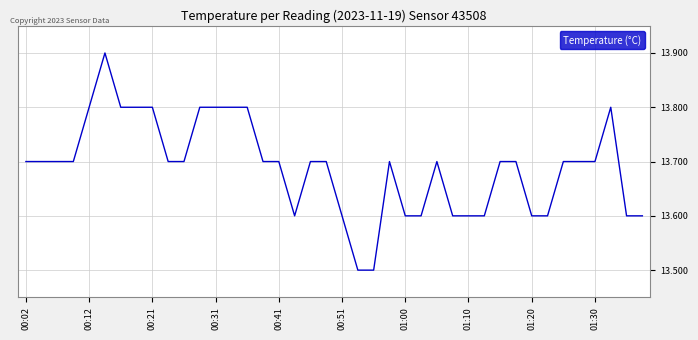

Does the chart have visible grid lines?

Yes